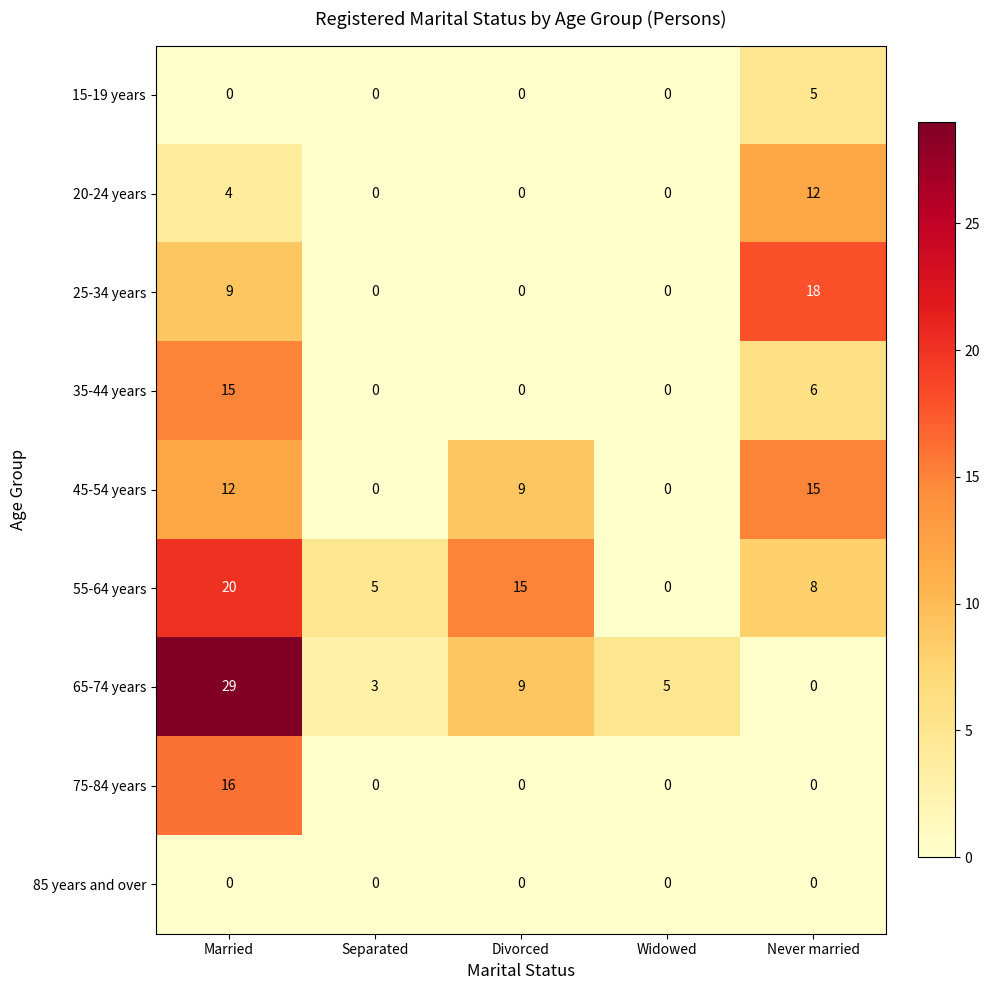

True or false: 45-54 years has a value of 2 at Divorced.

False